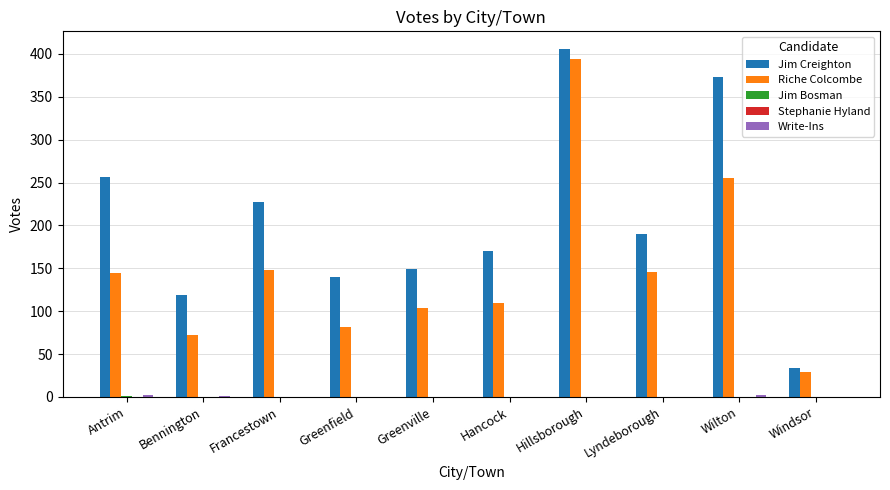

Between Antrim and Greenville, which series saw the biggest shift?

Jim Creighton